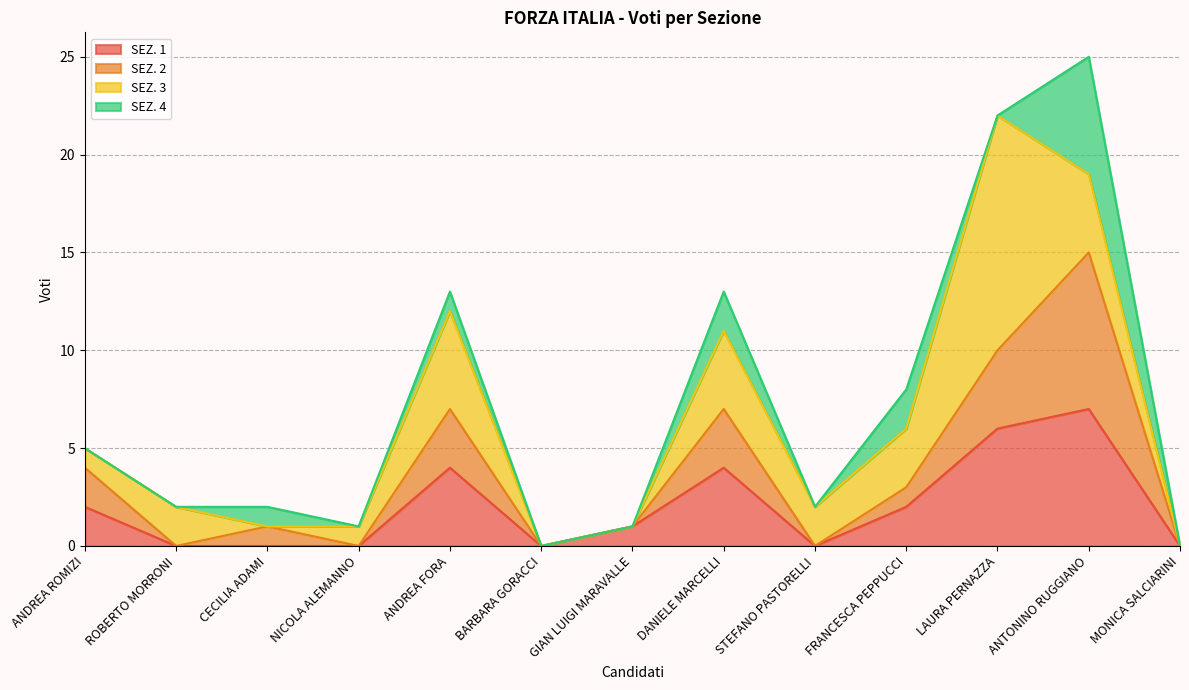

At which label does SEZ. 1 reach its peak?

ANTONINO RUGGIANO